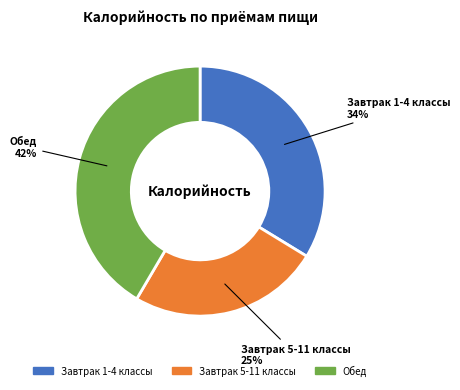

To the nearest percent, what is the difference between the largest and smallest slice percentages?

17%